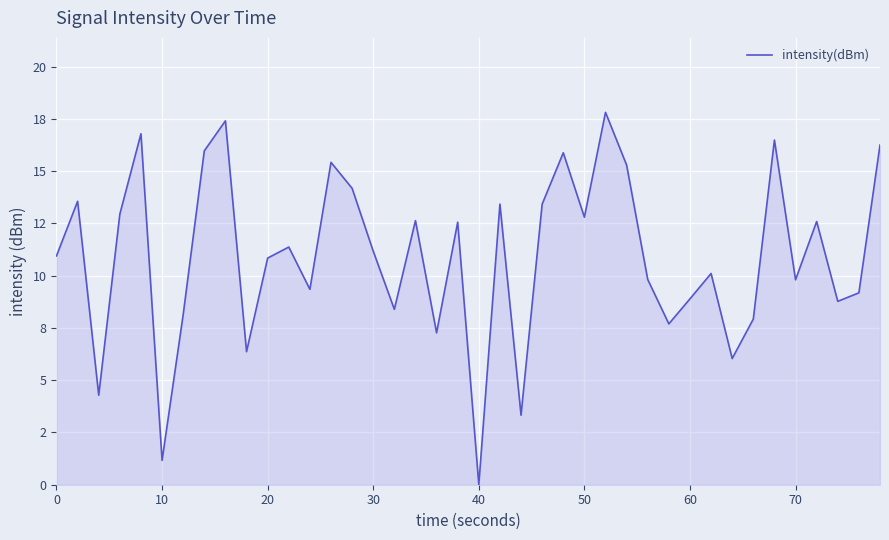

How many interior local valleys (lower than both neighbors) does the data have?

13